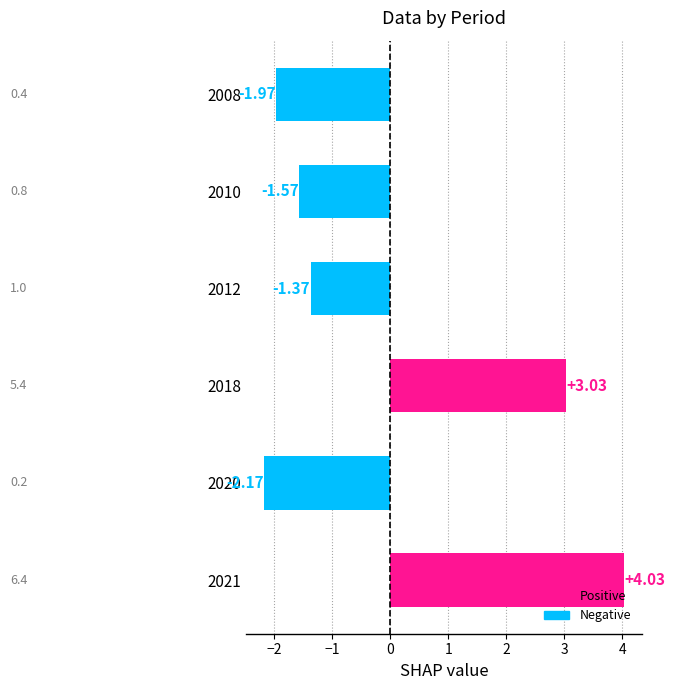

Count the number of data series in this chart.

1